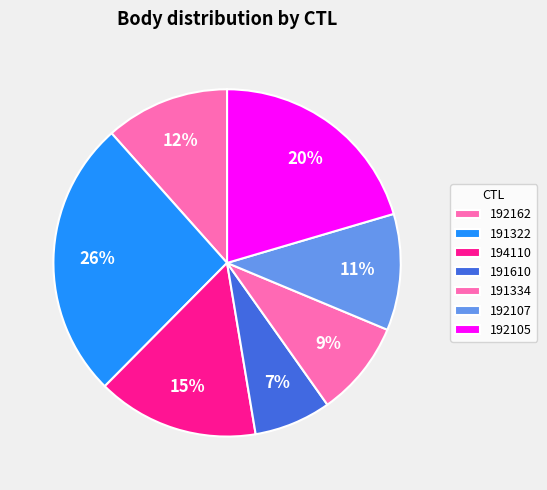

The 192105 slice represents 15% of the pie. True or false?

False